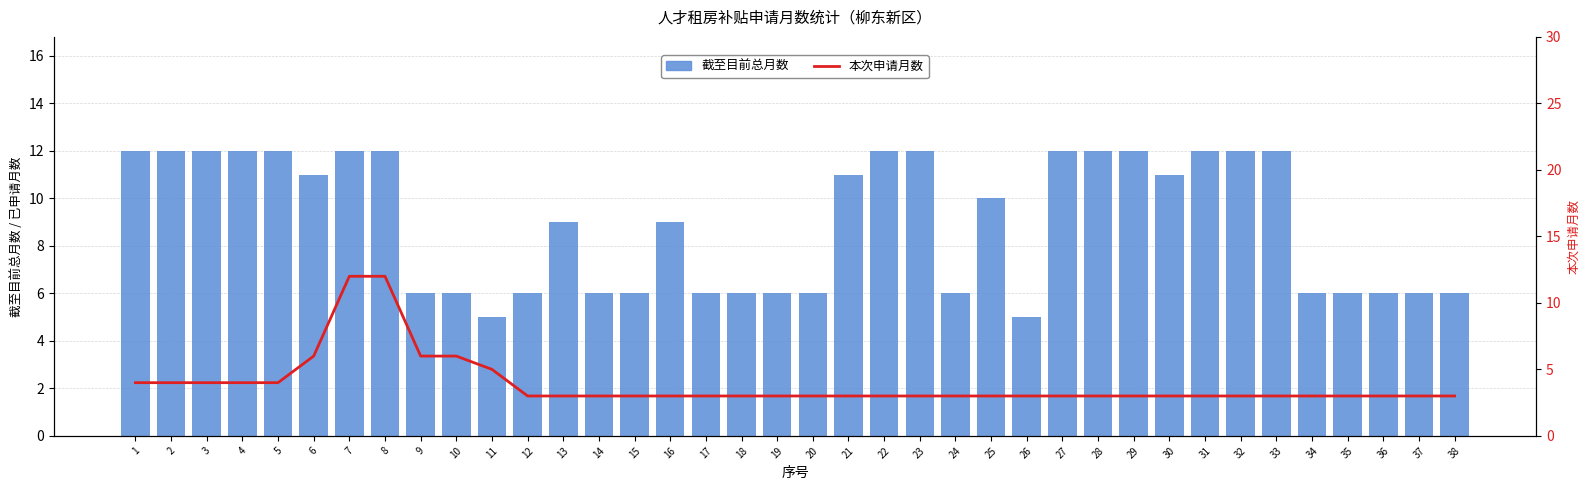

Reading right to left, list all the values displayed in this chart.

截至目前总月数: 6	6	6	6	6	12	12	12	11	12	12	12	5	10	6	12	12	11	6	6	6	6	9	6	6	9	6	5	6	6	12	12	11	12	12	12	12	12
本次申请月数: 3	3	3	3	3	3	3	3	3	3	3	3	3	3	3	3	3	3	3	3	3	3	3	3	3	3	3	5	6	6	12	12	6	4	4	4	4	4